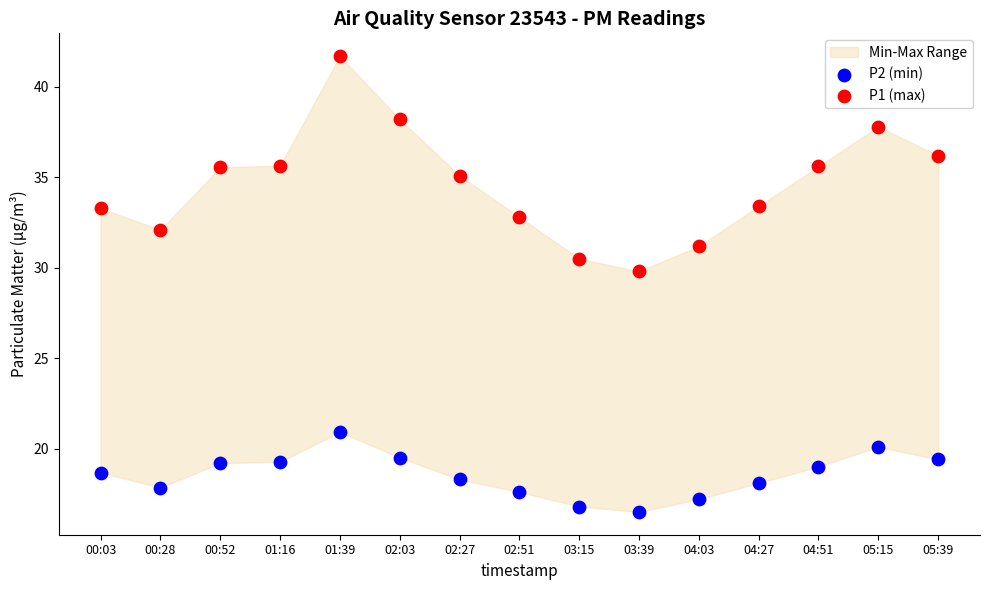

Across all series, what Y value is closest to 29?

29.8